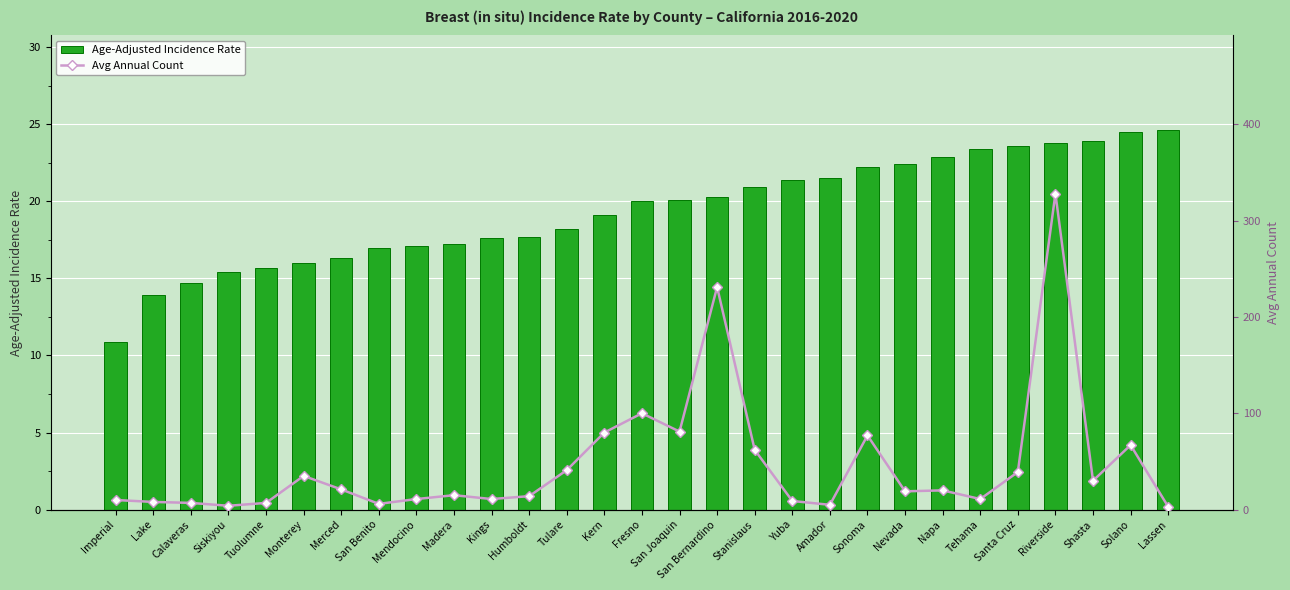

What is the label of the 9th bar from the right?

Sonoma